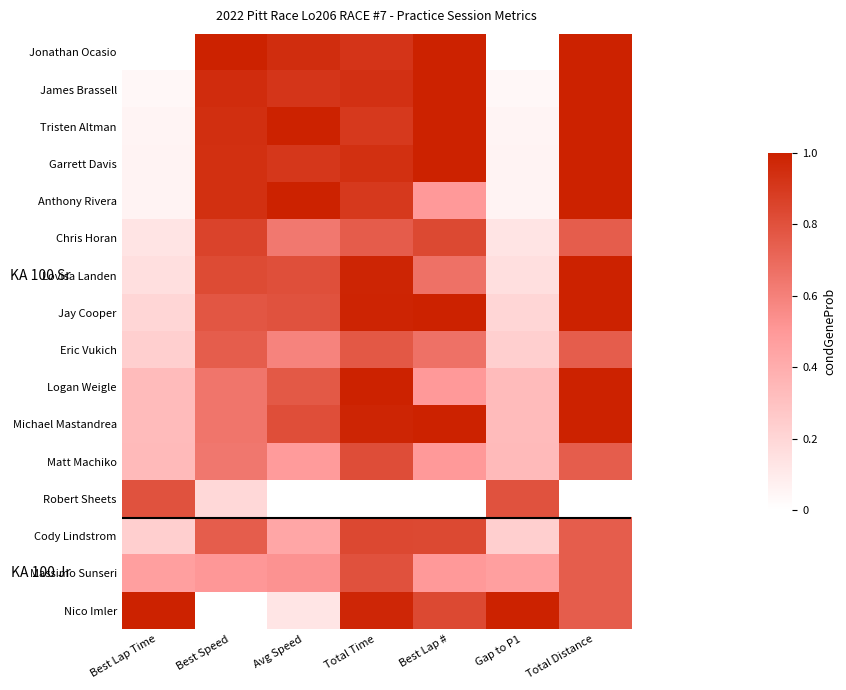

Between Total Time and Best Speed, which is larger?

Best Speed